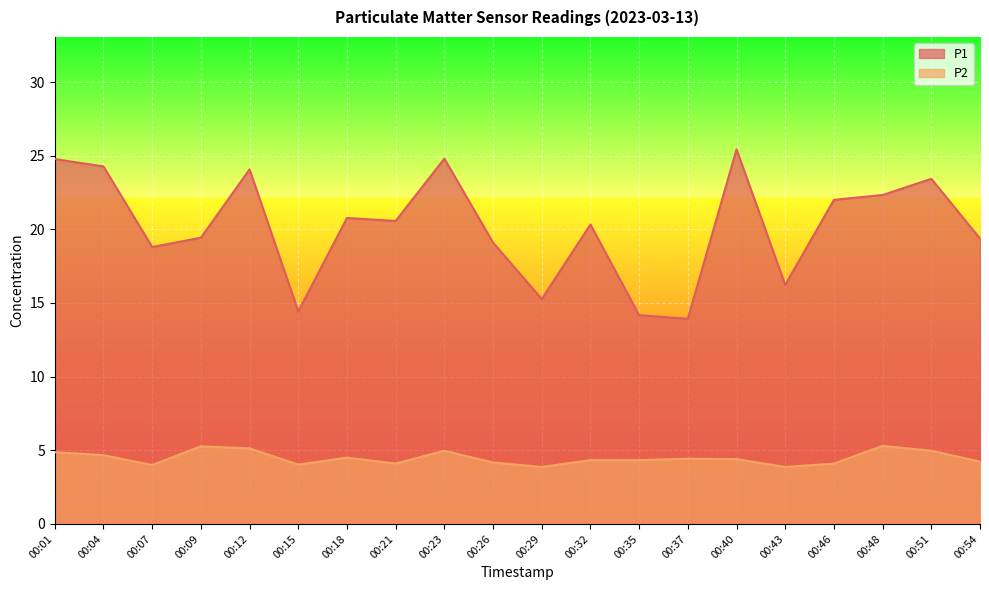

True or false: P1 and P2 intersect in this chart.

False